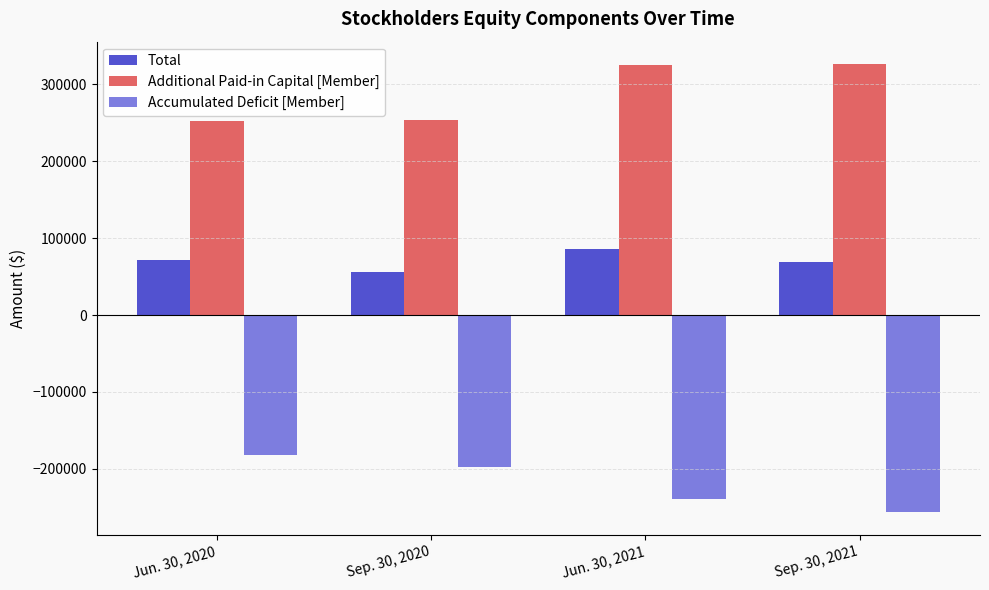

At which label does Accumulated Deficit [Member] first exceed -196820?

Jun. 30, 2020